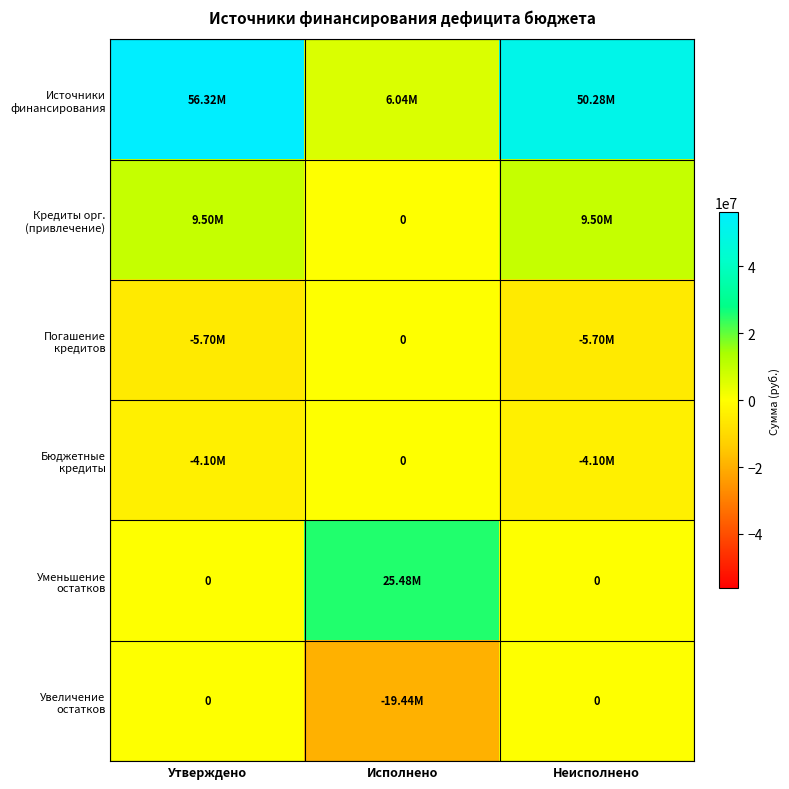

List the labels in order of Кредиты орг. (привлечение) value, smallest first.

Исполнено, Утверждено, Неисполнено